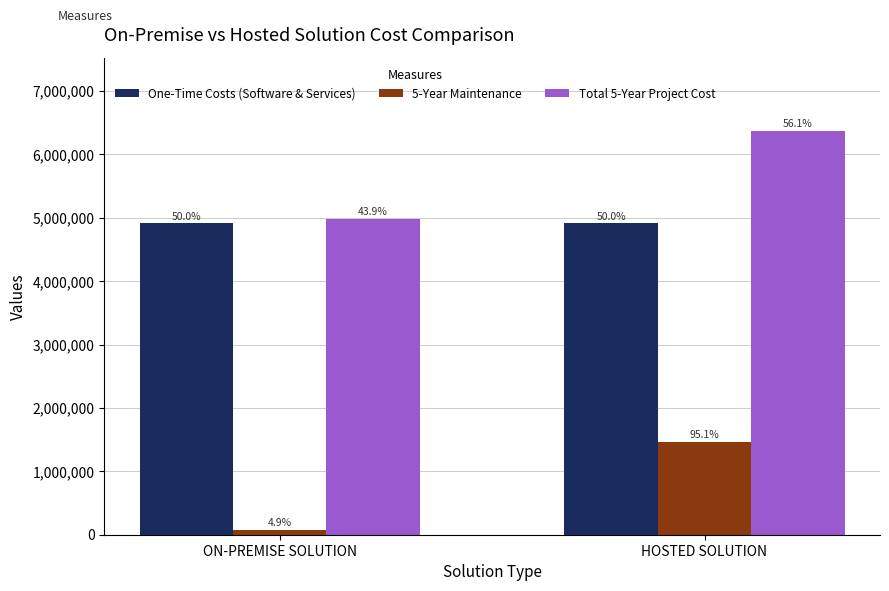

At how many categories does at least one series exceed 4505005?

2